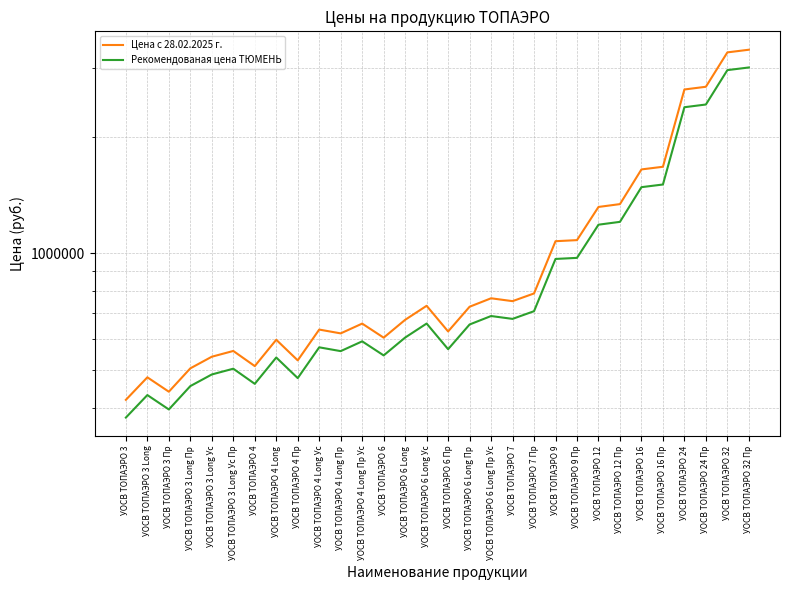

What are all the series names shown in the legend?

Цена с 28.02.2025 г., Рекомендованая цена ТЮМЕНЬ